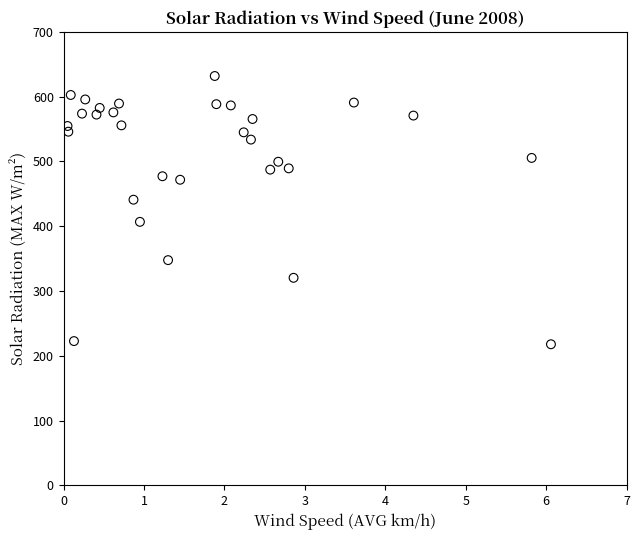

What is the range of X values (max minus min)?

6.0